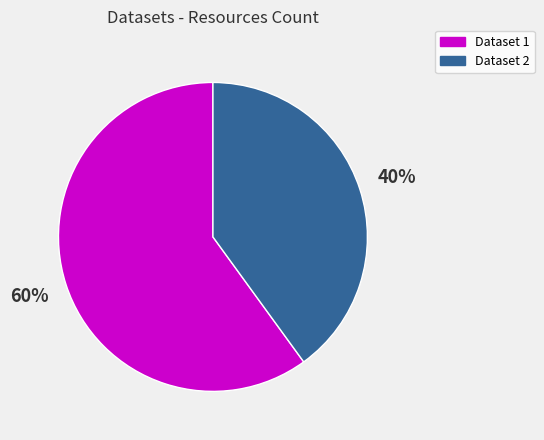

Does Dataset 1 account for over 50% of the chart?

Yes